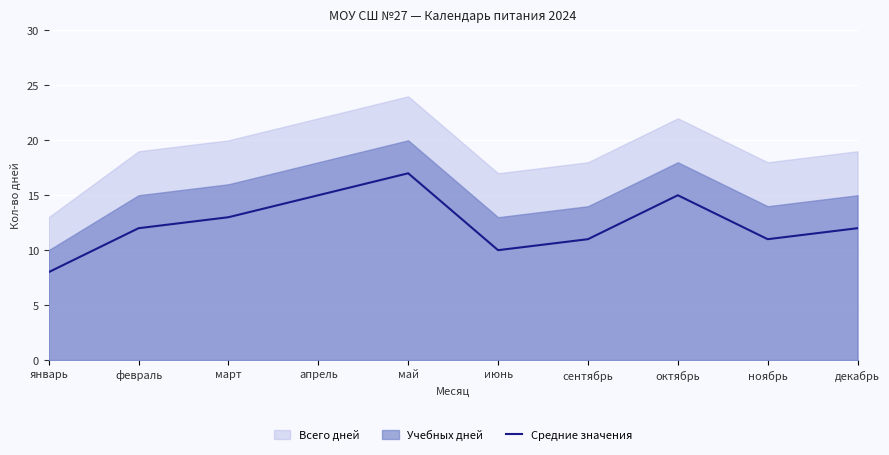

What is the difference between the maximum and minimum values?

9